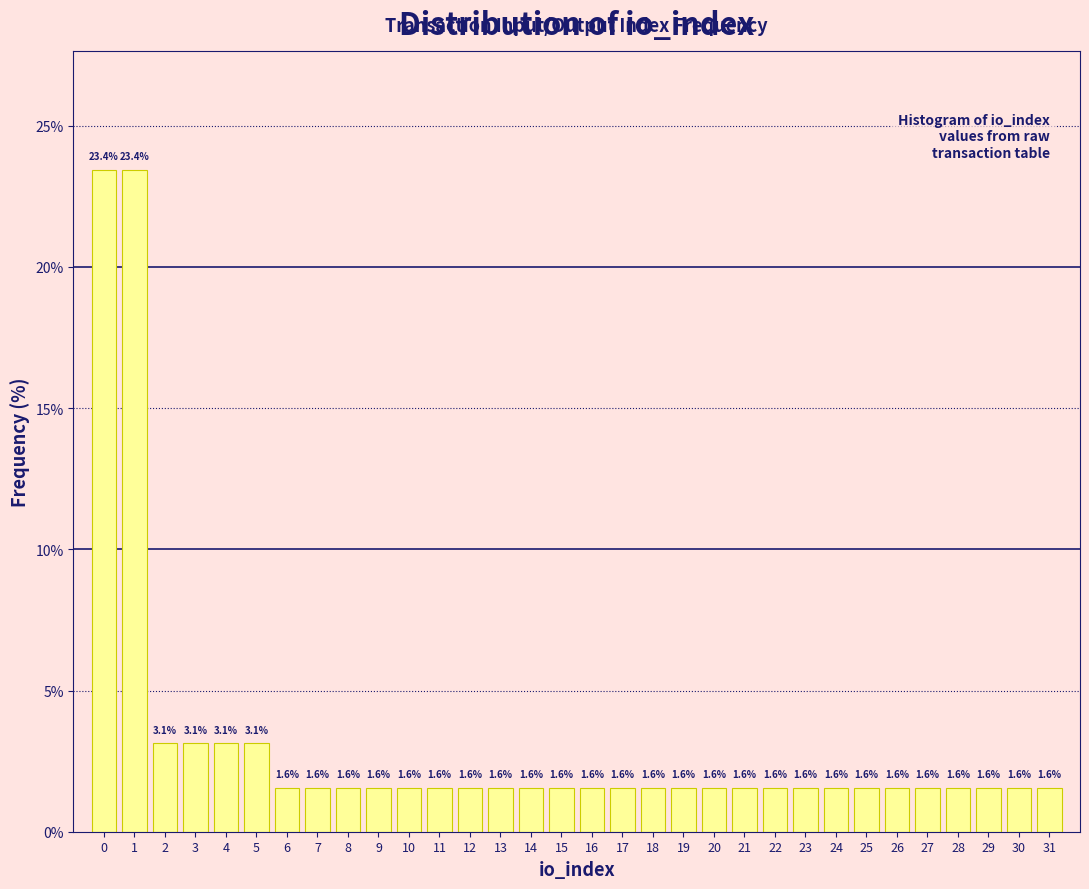

Reading left to right, transcribe all the data shown in this chart.

23.4	23.4	3.1	3.1	3.1	3.1	1.6	1.6	1.6	1.6	1.6	1.6	1.6	1.6	1.6	1.6	1.6	1.6	1.6	1.6	1.6	1.6	1.6	1.6	1.6	1.6	1.6	1.6	1.6	1.6	1.6	1.6